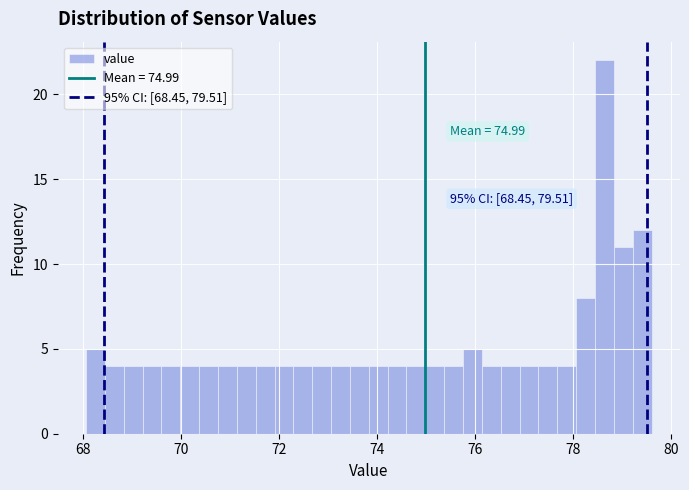

Read against the x-axis, roughly where is the centre of the tallest bar?

78.6